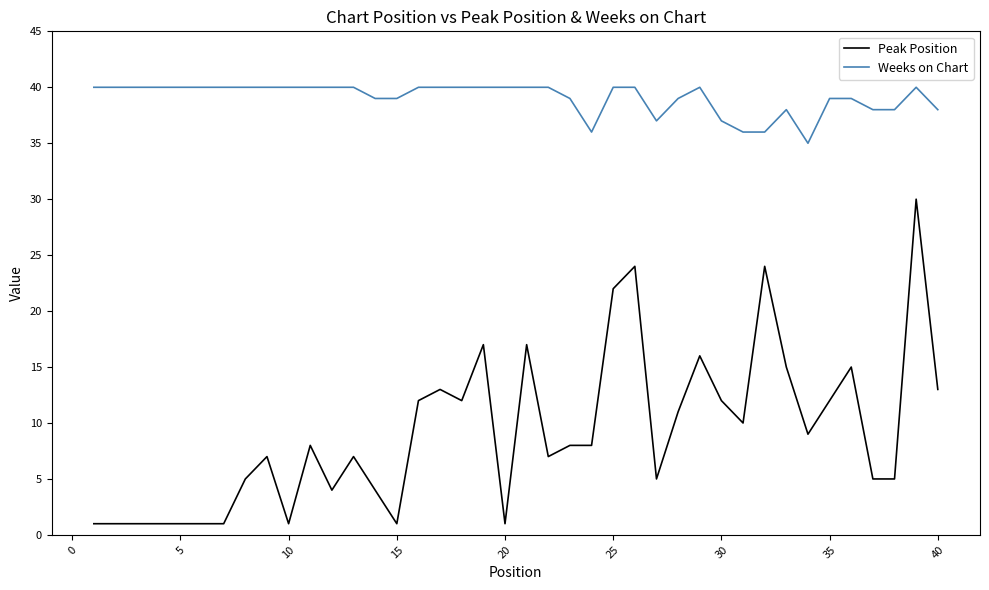

What is the difference between the maximum and minimum values in the Peak Position series?

29